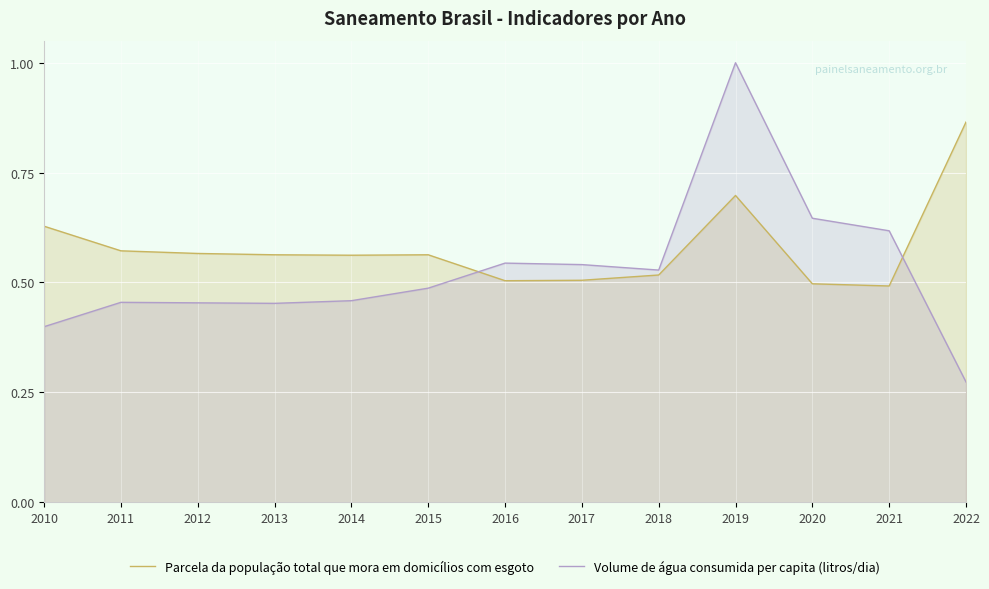

Between which two adjacent categories do Volume de água consumida per capita (litros/dia) and Parcela da população total que mora em domicílios com esgoto first intersect?

2015 and 2016